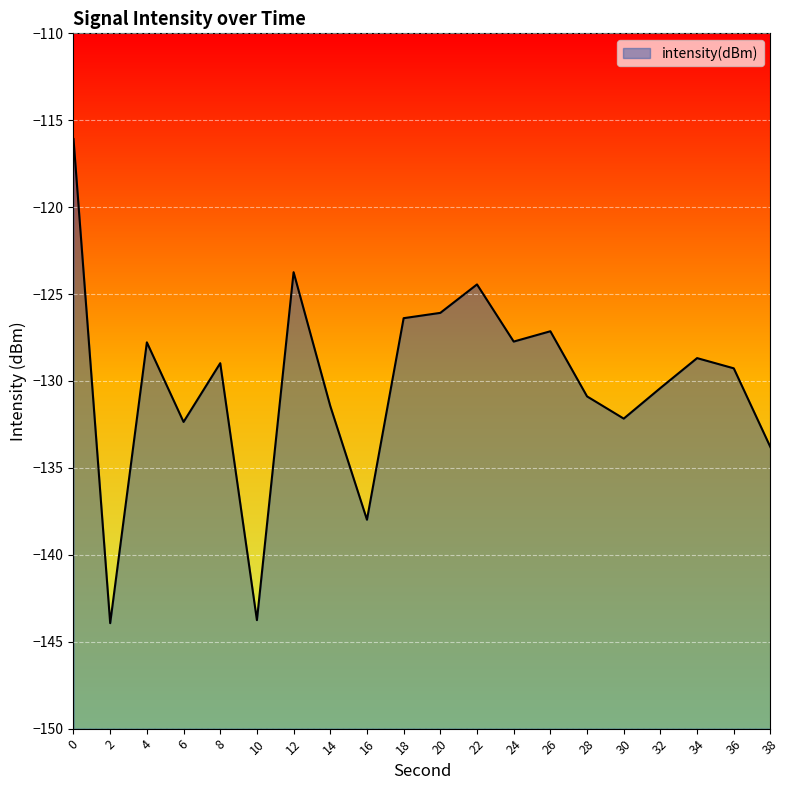

What is the difference between the maximum and second lowest values?

27.7